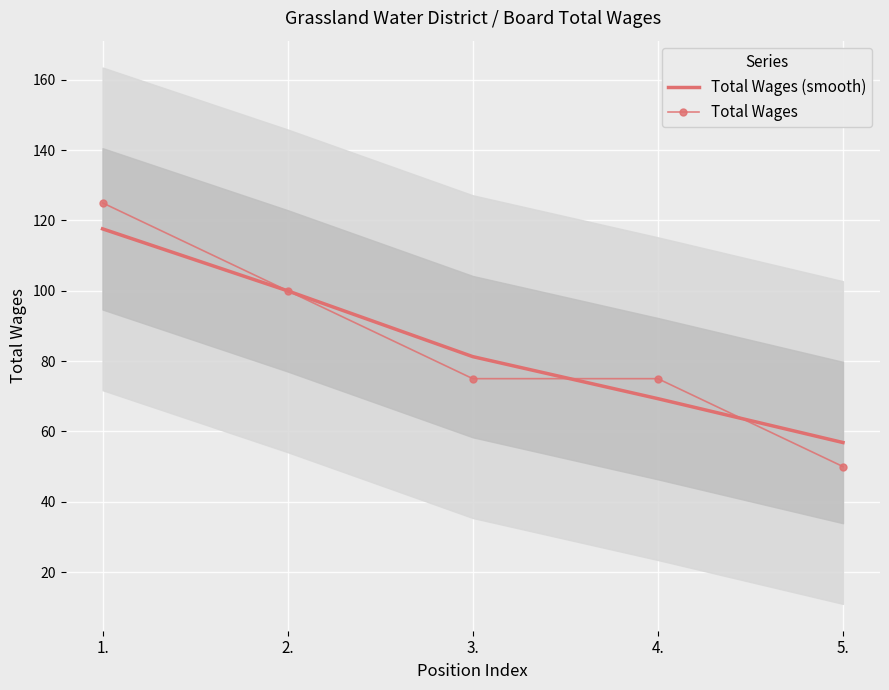

After their last crossing, which series has the higher values: Total Wages or Total Wages (smooth)?

Total Wages (smooth)